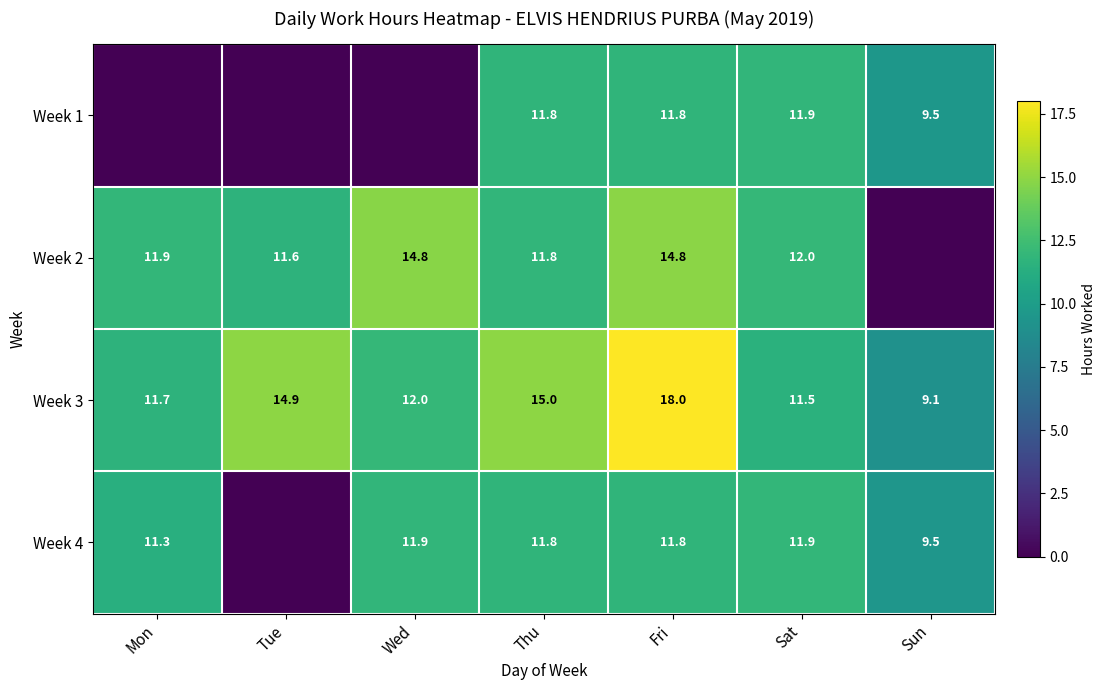

Rank the categories by Week 3 value from highest to lowest.

Fri, Thu, Tue, Wed, Mon, Sat, Sun